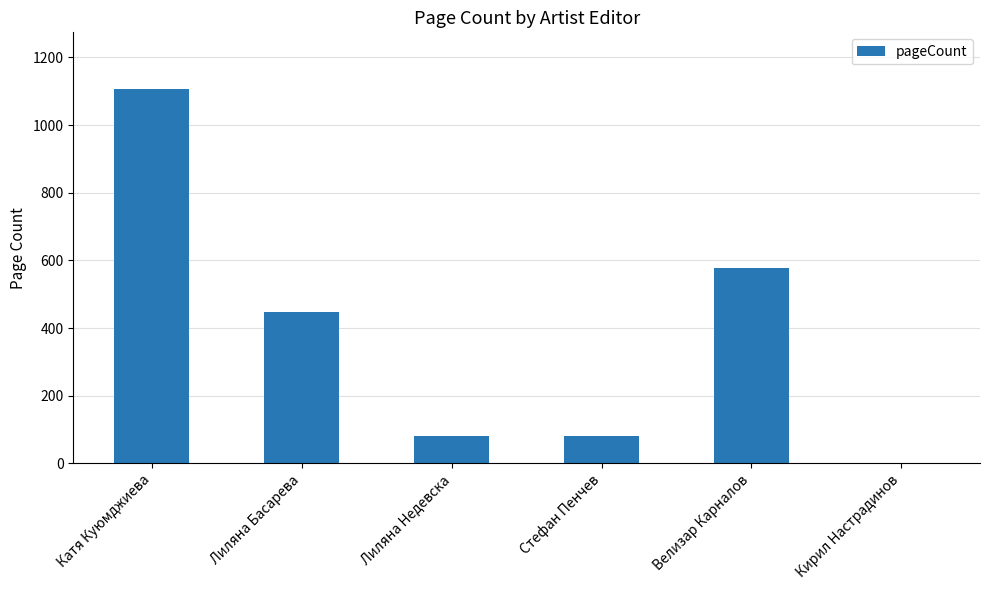

Are the bars horizontal?

No